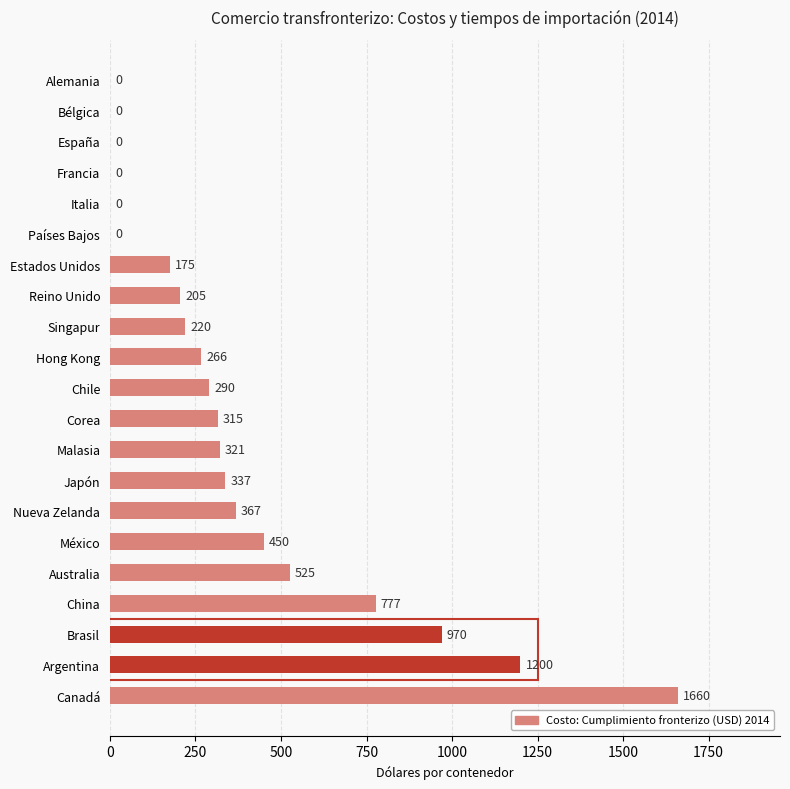

Does the chart contain stacked bars?

No